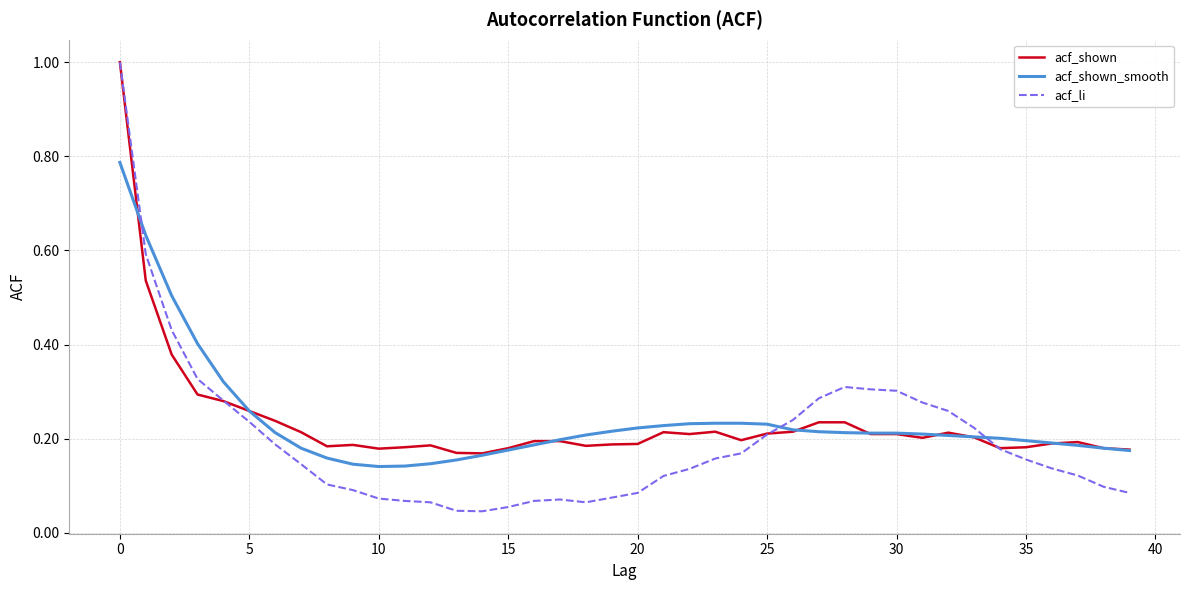

Which series has the largest range (max minus min)?

acf_li